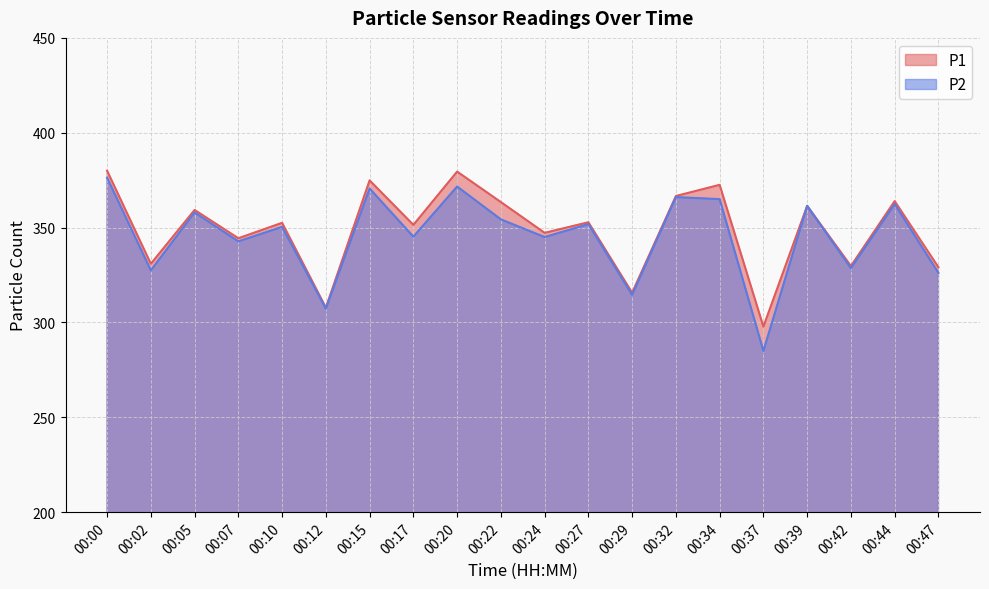

Which category has the lowest value across all series?

00:37